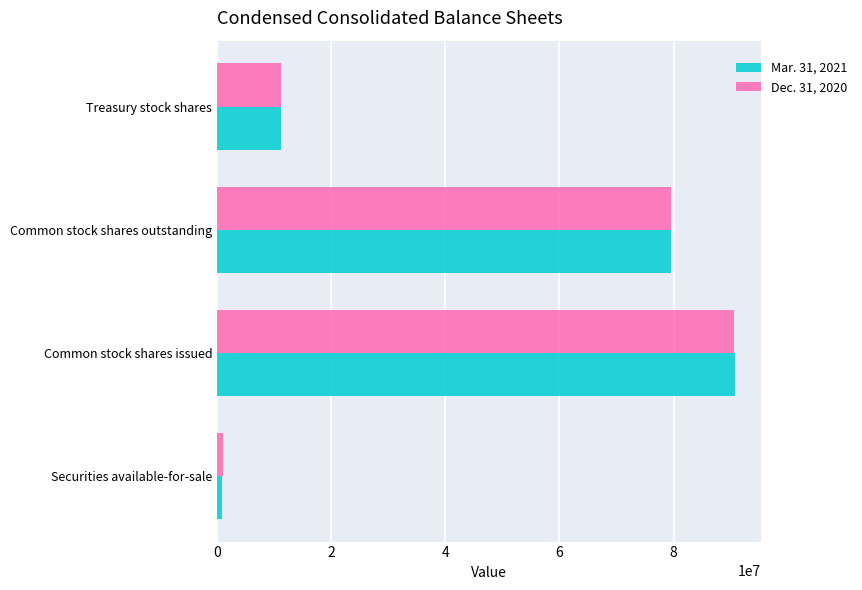

What is the difference between the second highest and second lowest values in the Dec. 31, 2020 series?

68373324